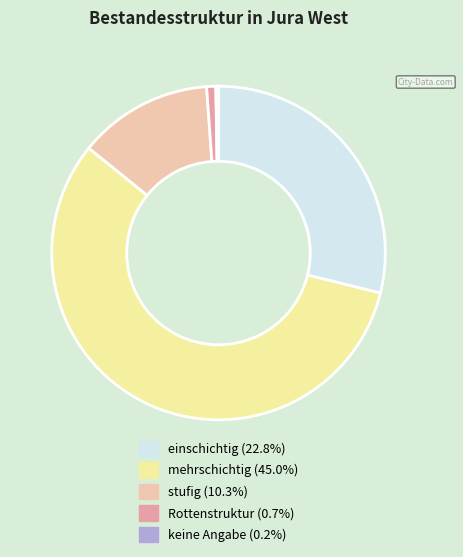

Which category has the biggest portion of the pie?

mehrschichtig